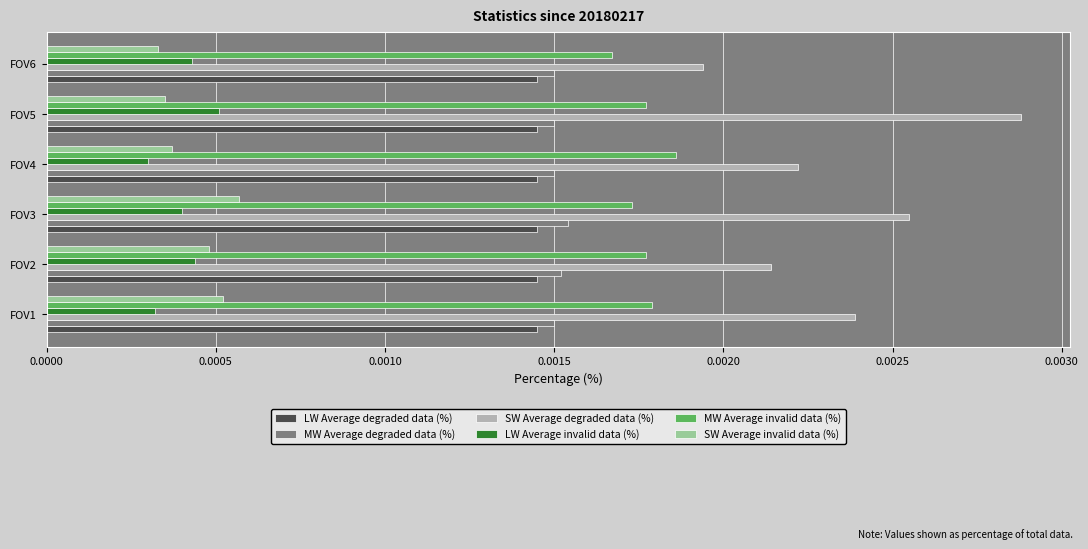

List the series in order of their peak value, lowest first.

LW Average invalid data (%), SW Average invalid data (%), LW Average degraded data (%), MW Average degraded data (%), MW Average invalid data (%), SW Average degraded data (%)